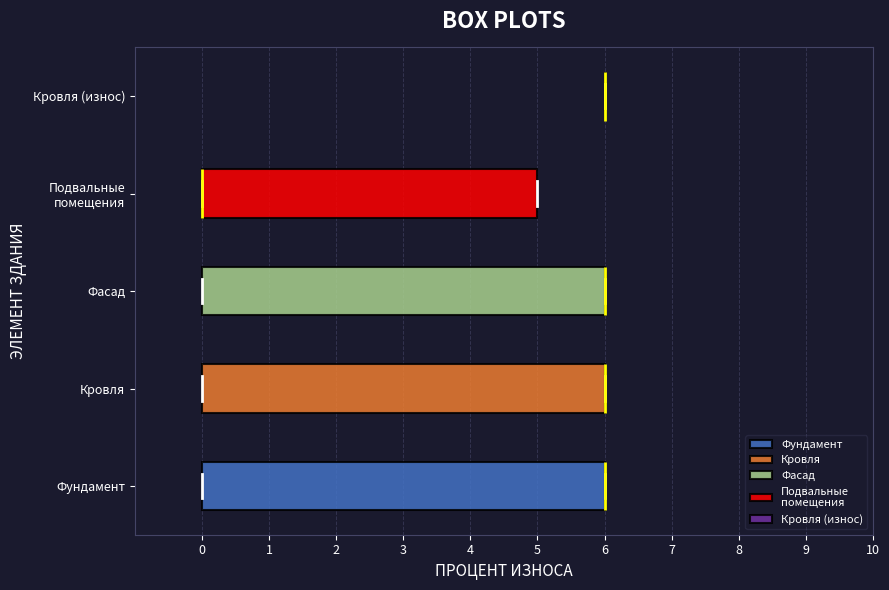

Reading bottom to top, transcribe this box plot: for each box, give where its median line is, the range the box spans, and where its two whiskers end, as read against the x-axis. The values are not printed on the chart, so give them approximately, as read against the axis.

Фундамент: median 6 (drawn on the box's right edge), box 0 to 6, whiskers 0 to 6
Кровля: median 6 (drawn on the box's right edge), box 0 to 6, whiskers 0 to 6
Фасад: median 6 (drawn on the box's right edge), box 0 to 6, whiskers 0 to 6
Подвальные помещения: median 0 (drawn on the box's left edge), box 0 to 5, whiskers 0 to 5
Кровля (износ): box collapsed to a line at 6, whiskers 6 to 6